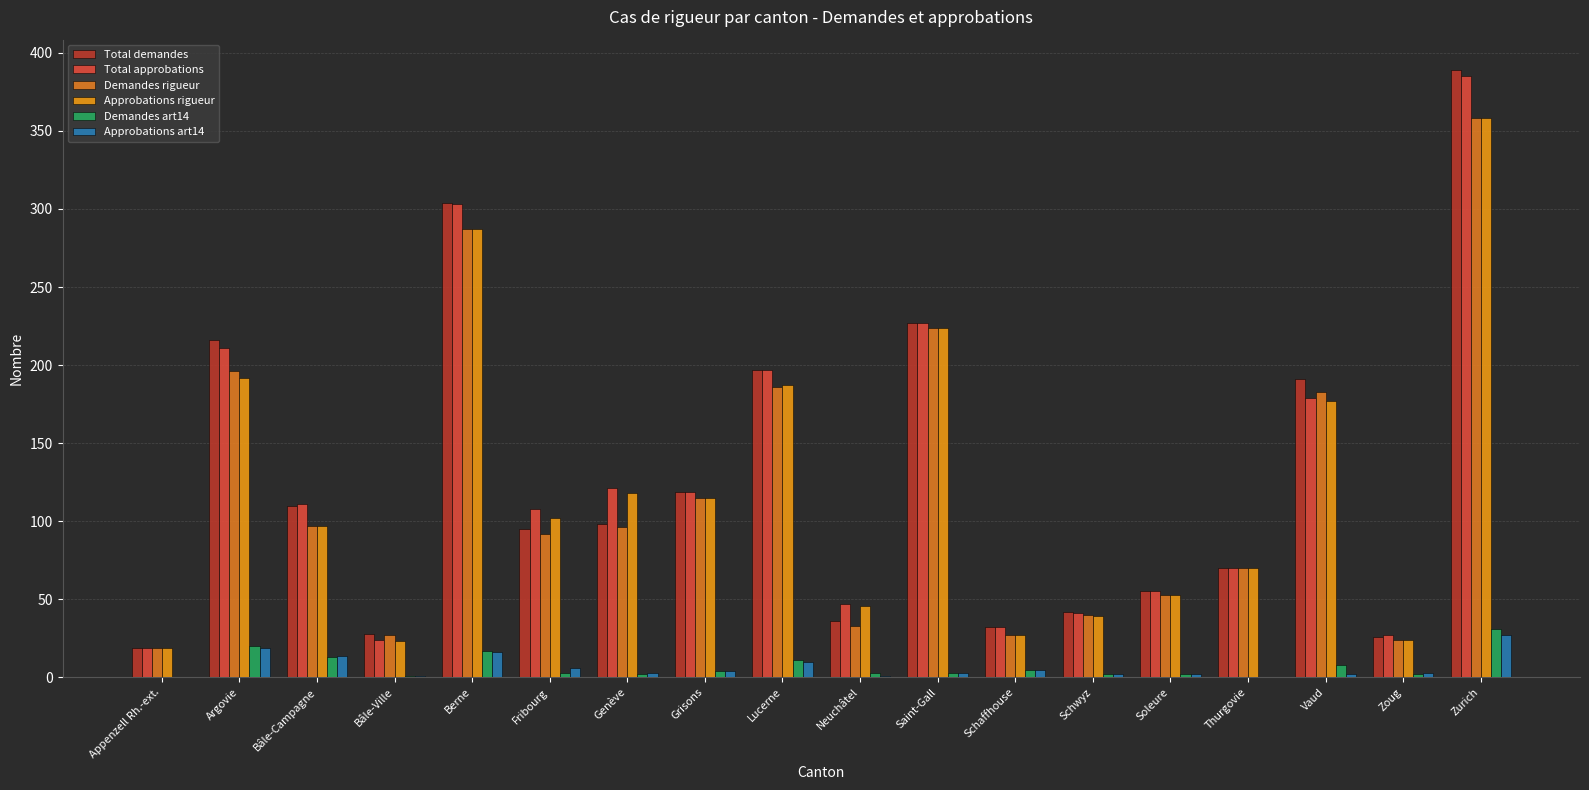

How many groups of bars are there?

18